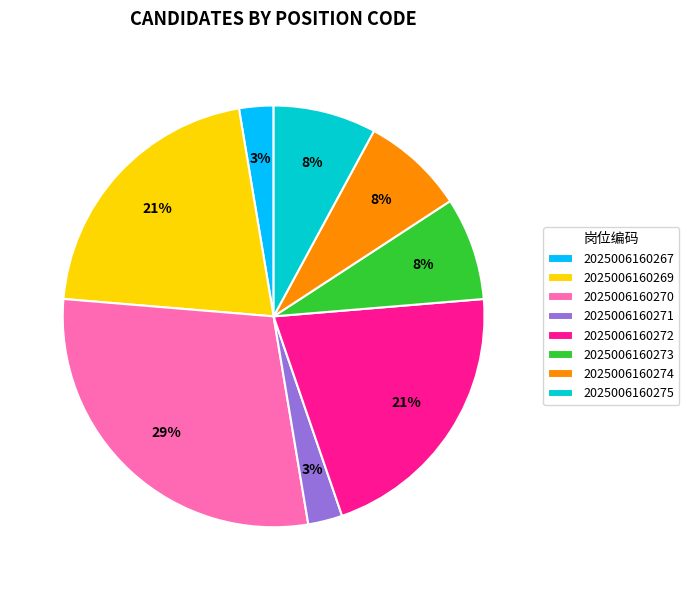

How many slices are in this pie chart?

8